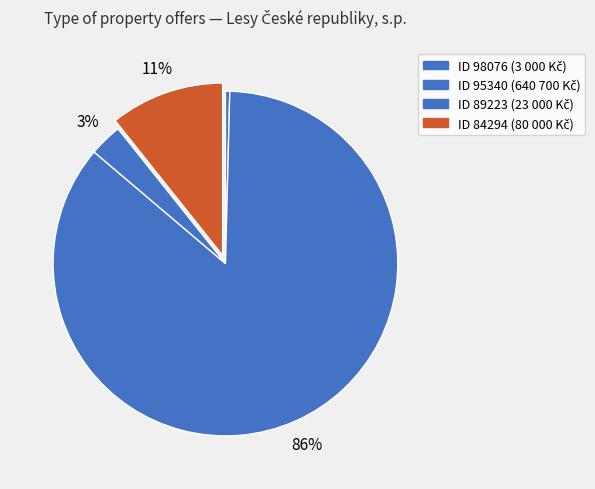

Which slice is the smallest?

98076